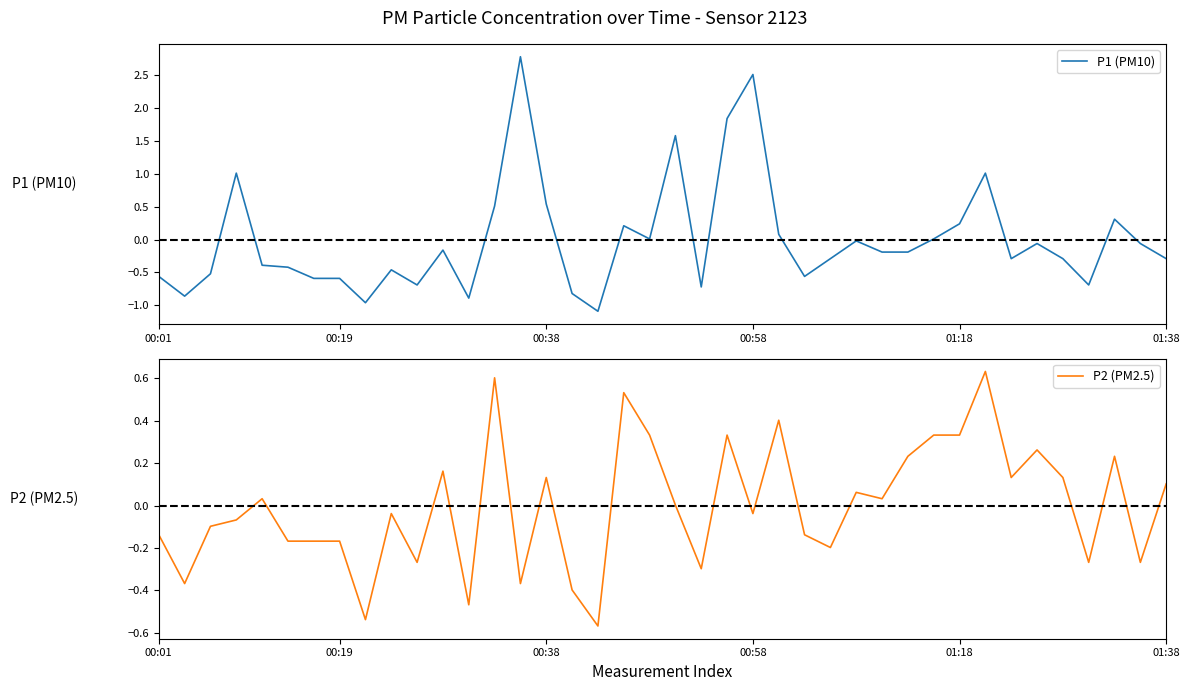

What is the highest value of the P1 (PM10) series?

2.8